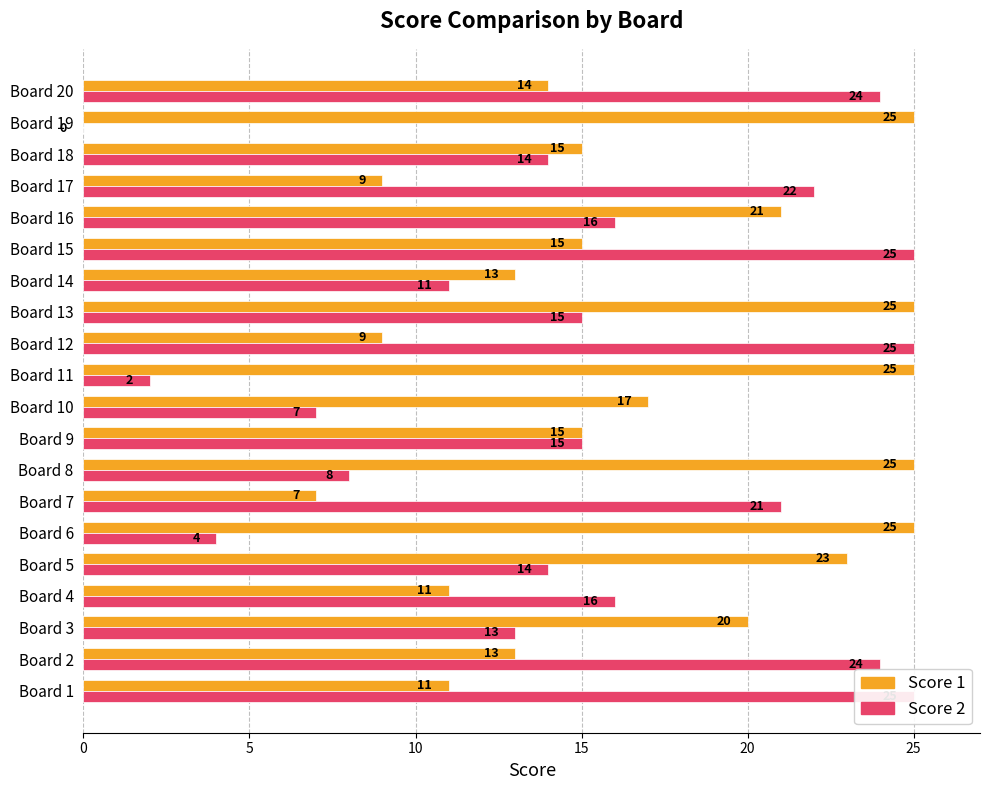

At how many categories does at least one series exceed 21?

12